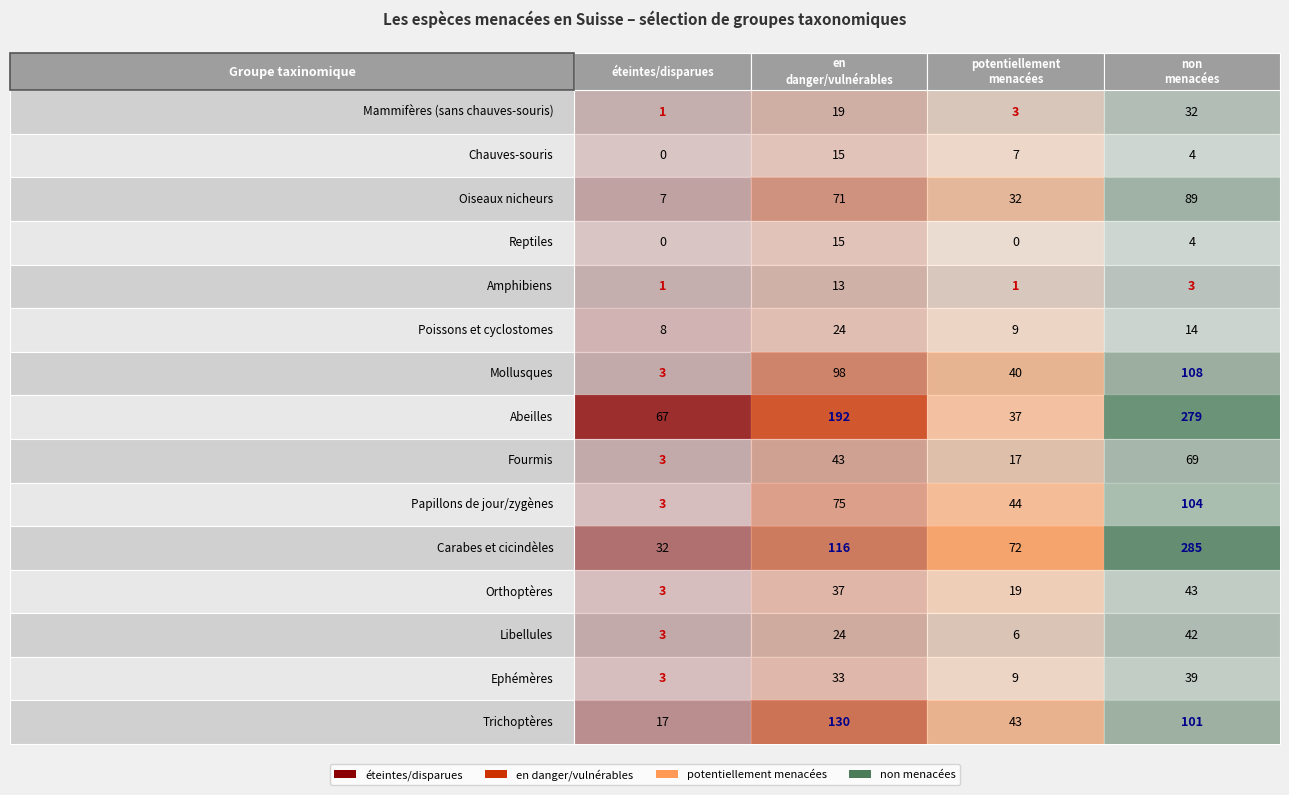

Is the value of non menacées at 3 greater than the value of potentiellement menacées at 10?

No